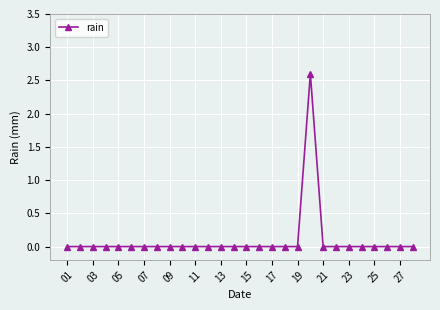

True or false: there are more than 0 points higher than both neighbors.

True